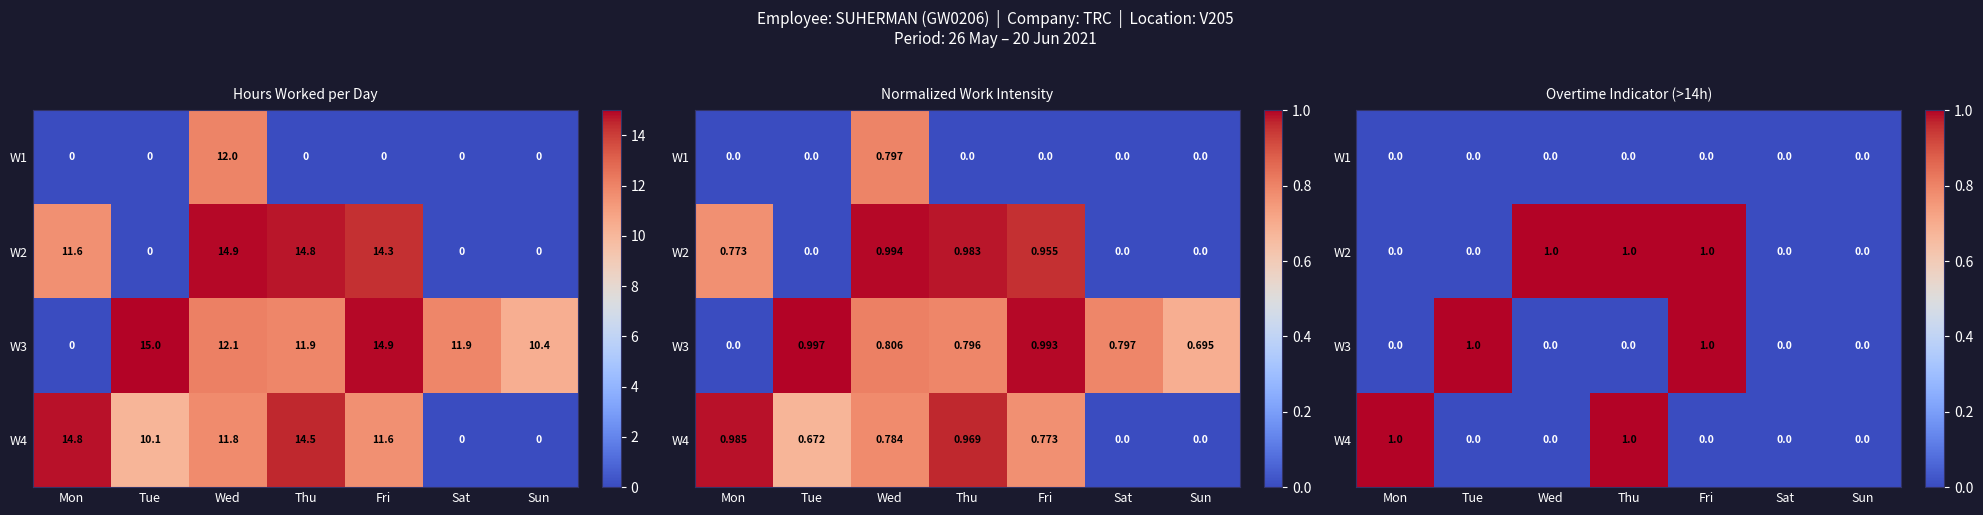

What is the sum of all W3 values?

2